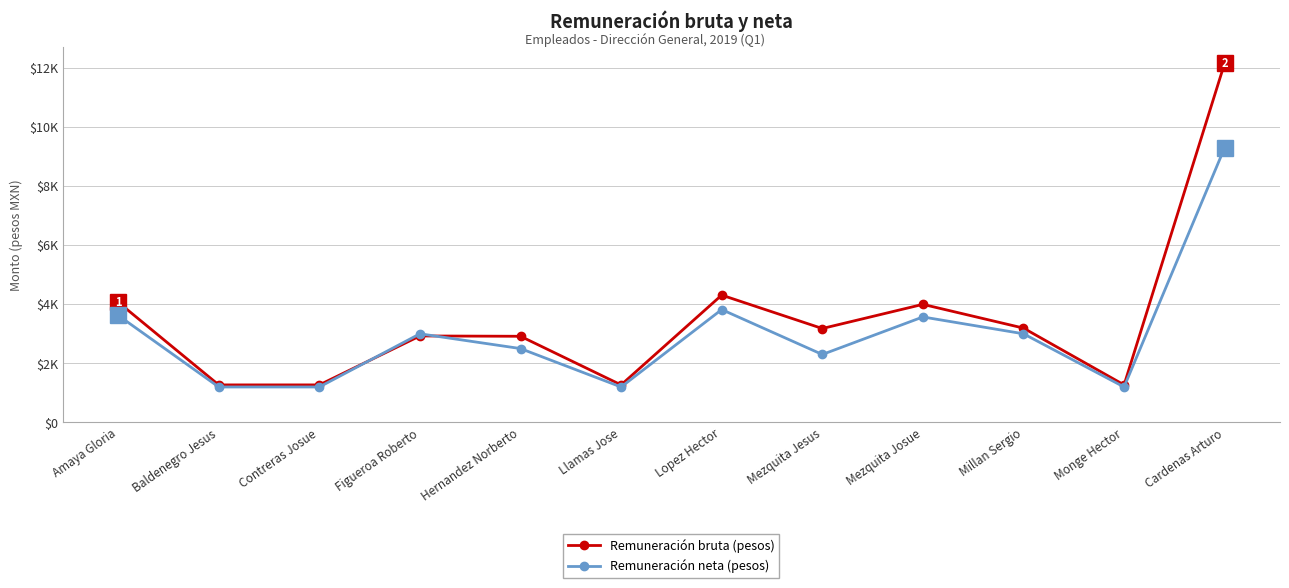

How many interior local valleys does the Remuneración neta (pesos) series have?

3